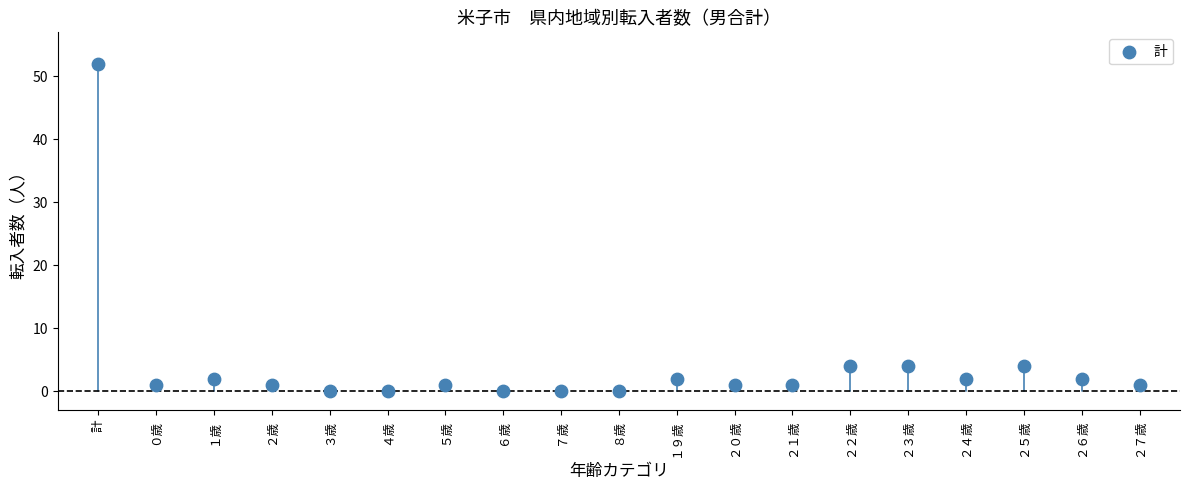

What is the range of Y values (max minus min)?

52